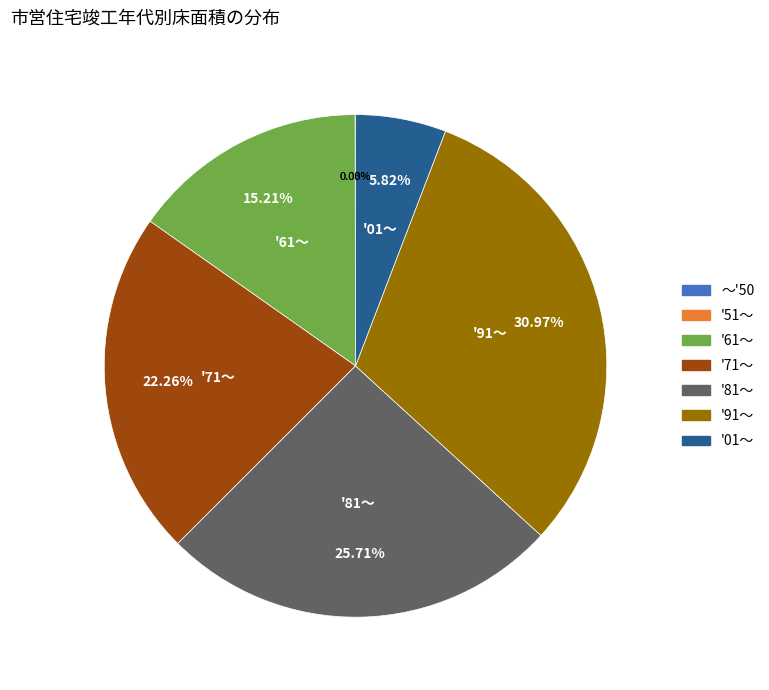

Combined, do '61～ and '91～ account for over 50%?

No